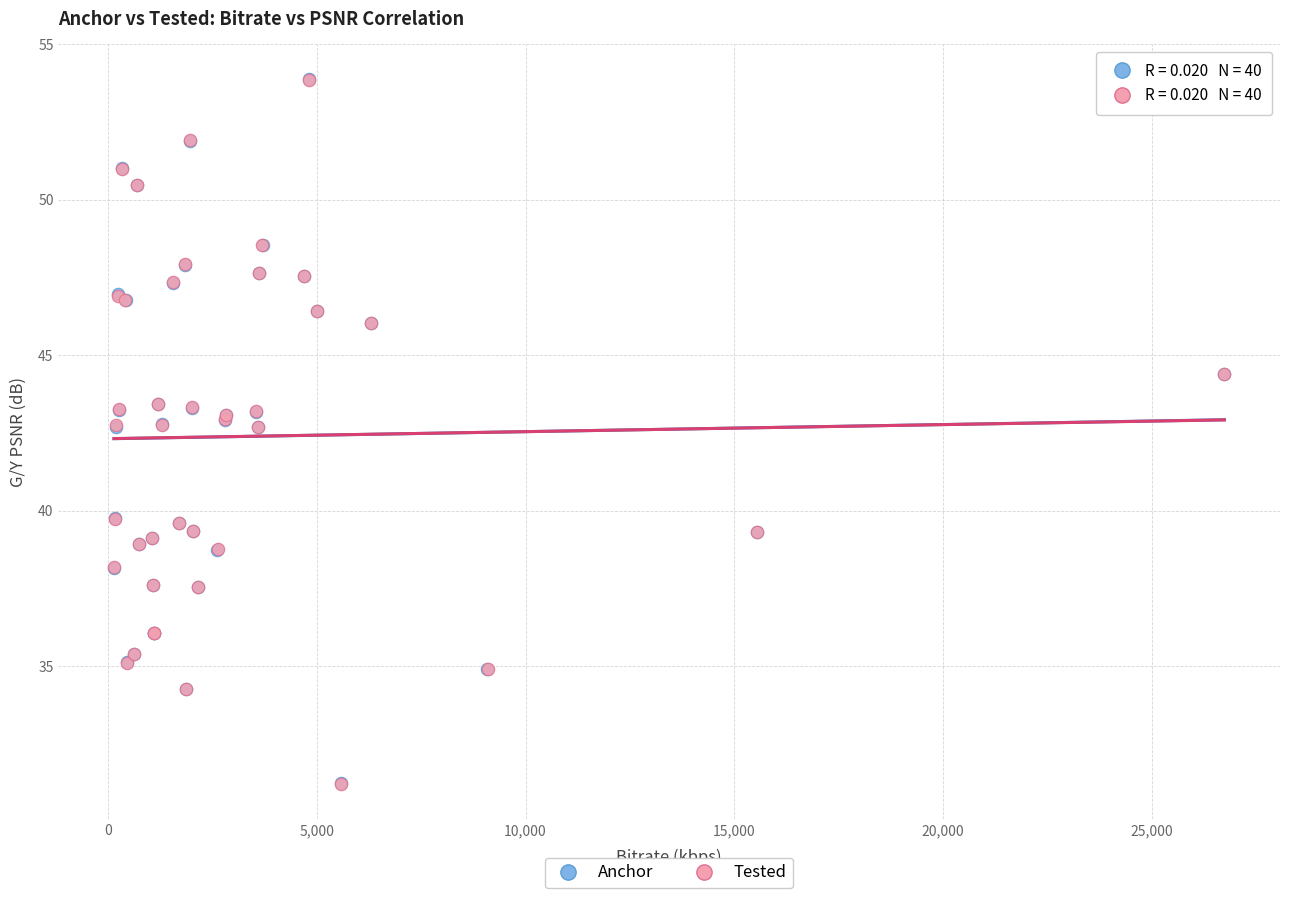

What are all the series names shown in the legend?

Anchor, Tested